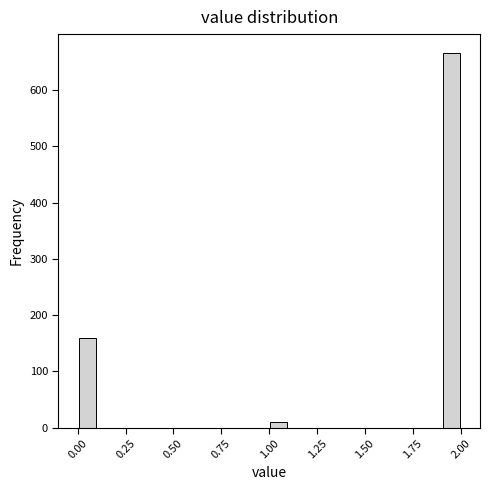

Read against the x-axis, roughly where is the centre of the tallest bar?

1.95